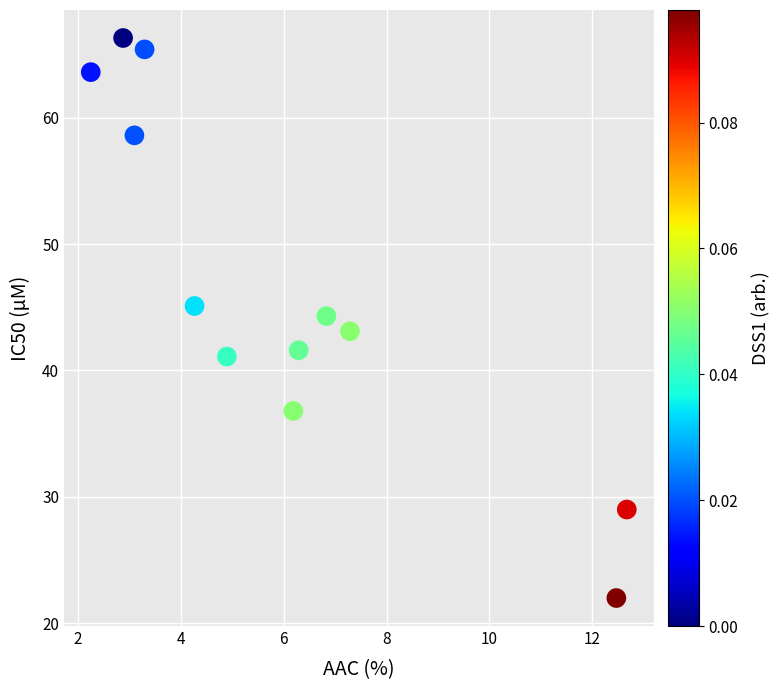

What is the average X value?

6.0